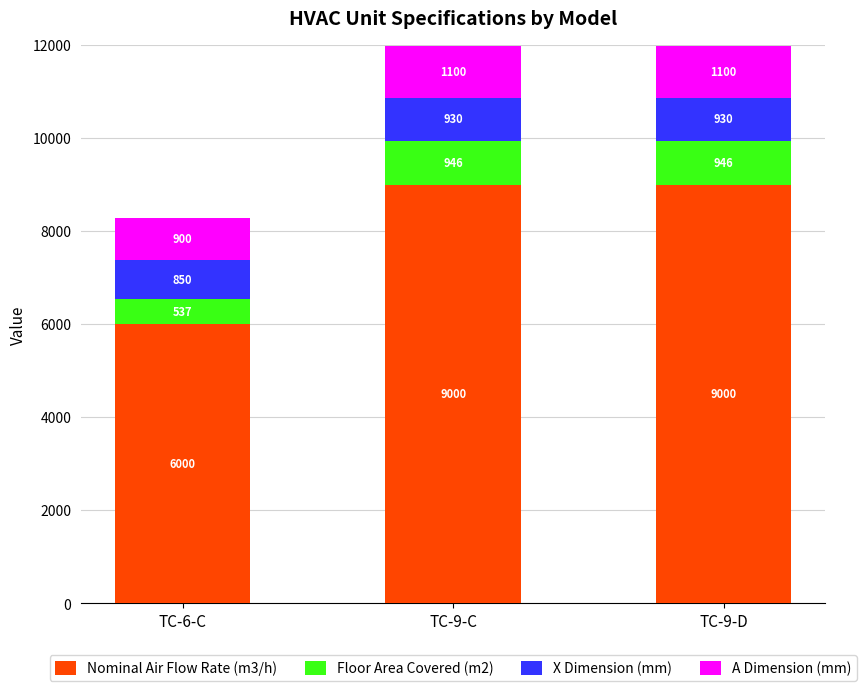

How many Nominal Air Flow Rate (m3/h) values are between 6000 and 9000?

3